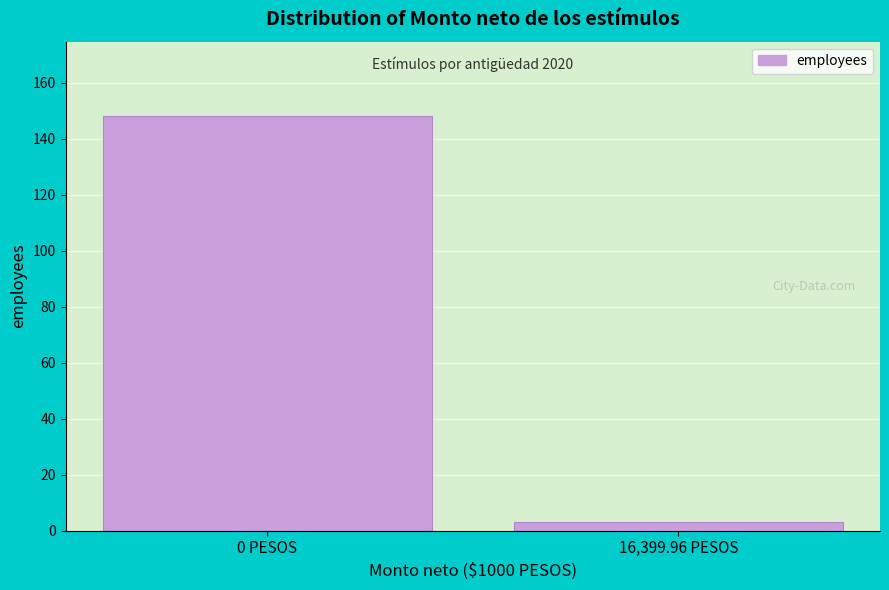

Reading left to right, transcribe all the data shown in this chart.

148	3